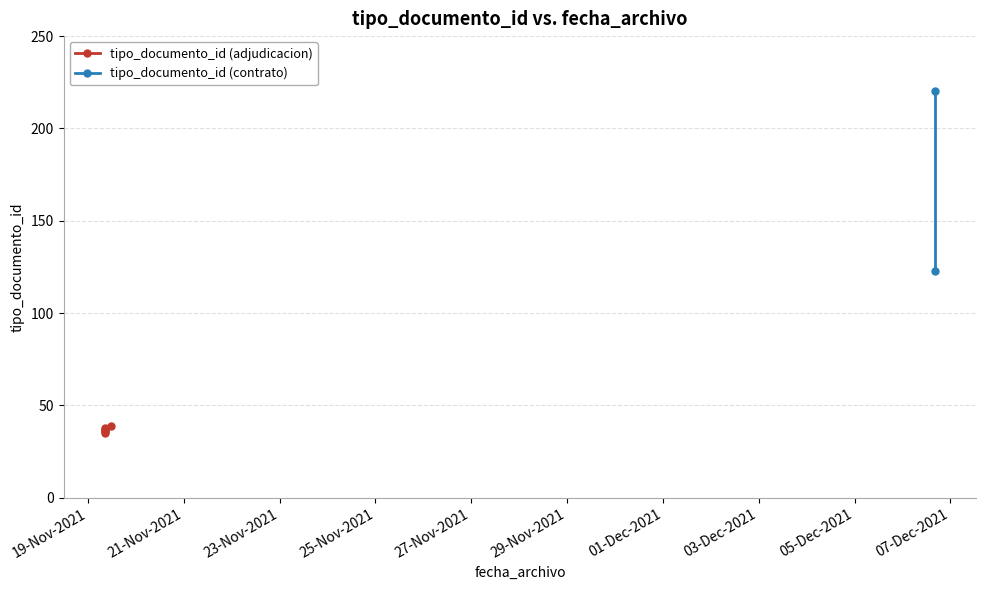

How many values are below 37?

3